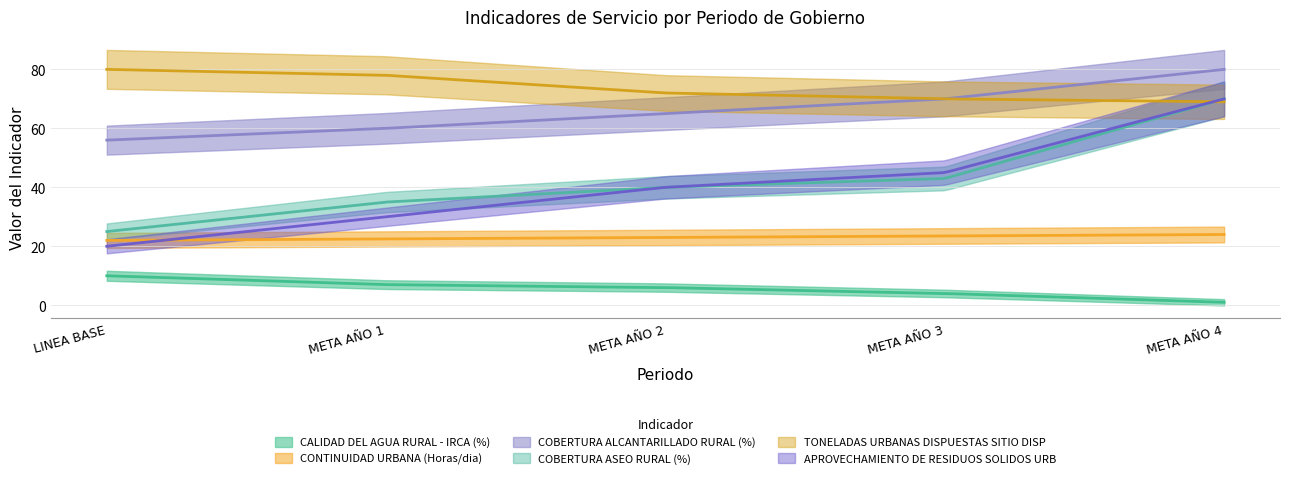

Does the chart have visible grid lines?

Yes